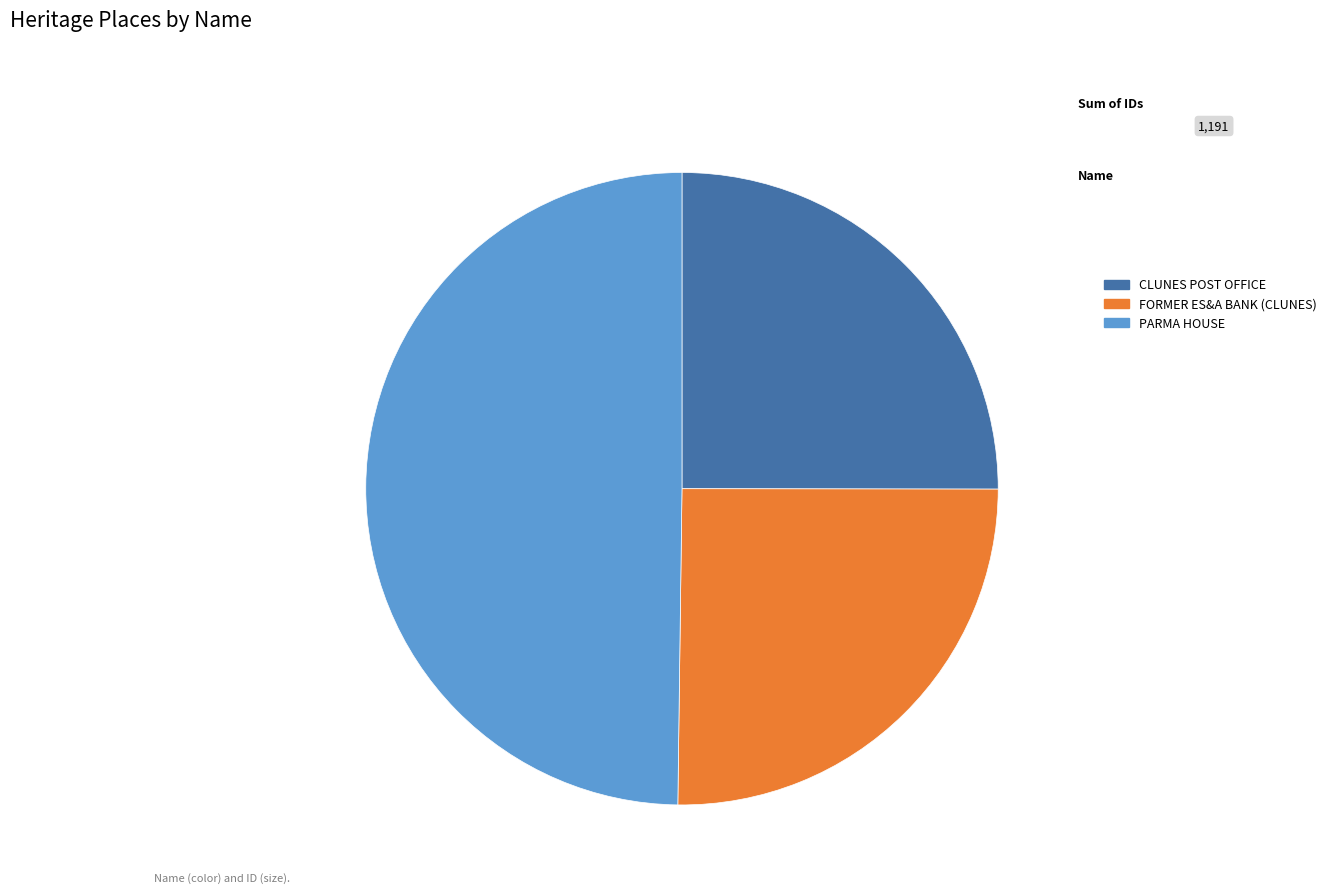

Approximately how many times larger is the value at FORMER ES&A BANK (CLUNES) compared to CLUNES POST OFFICE?

1.0